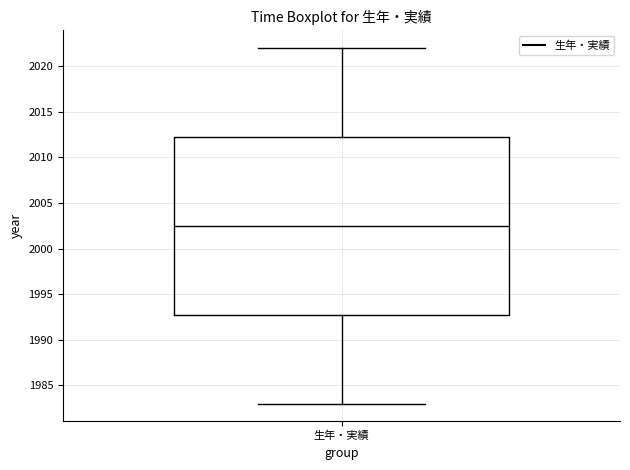

Read this box plot against the y-axis: the position of the median line, the range covered by the box, and the ends of both whiskers. The values are not printed on the chart, so give them approximately, as read against the axis.

median 2002.5, box 1993.0 to 2012.5, whiskers 1983.0 to 2022.0